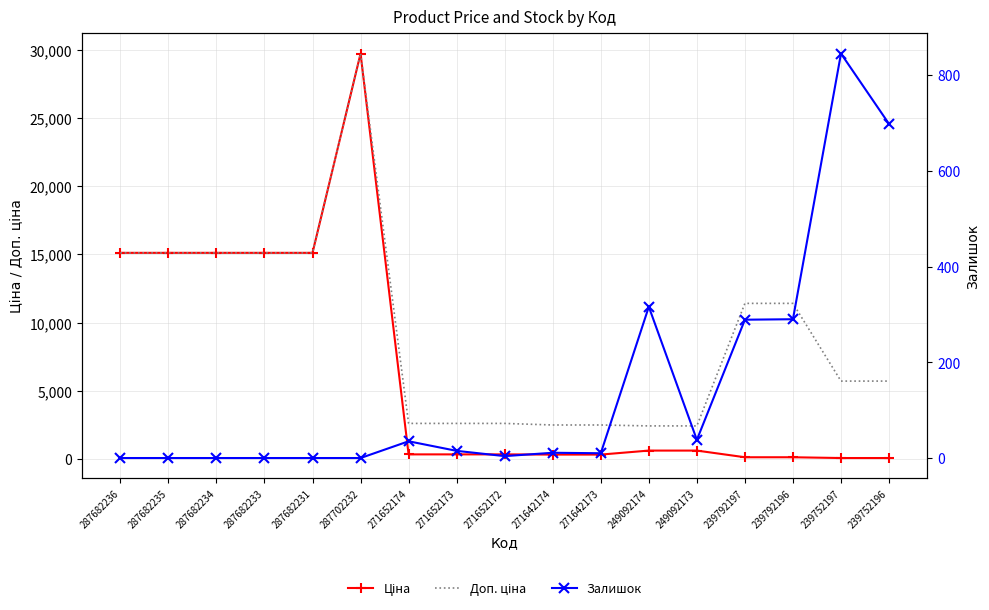

The value of Ціна at 239752196 is 92.5. True or false?

False